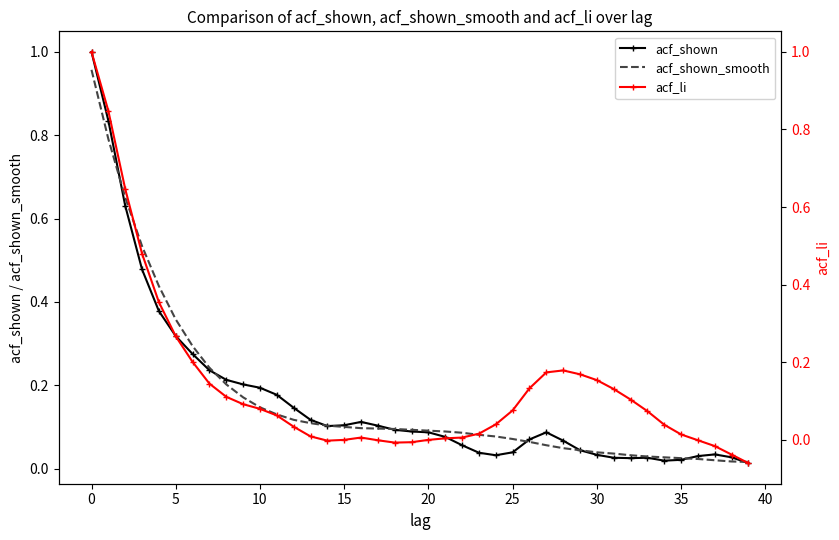

Is it true that acf_shown_smooth equals 0.0 at 18?

False